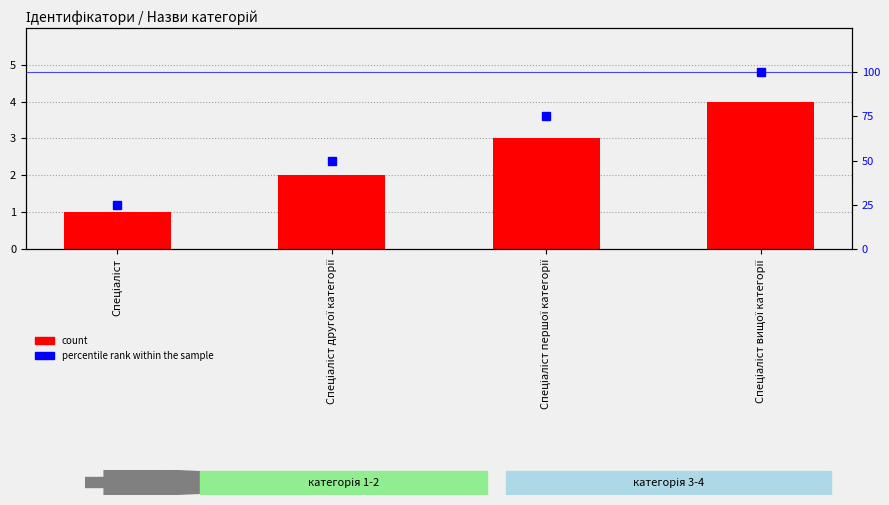

What is the label of the 1st bar from the left?

Спеціаліст